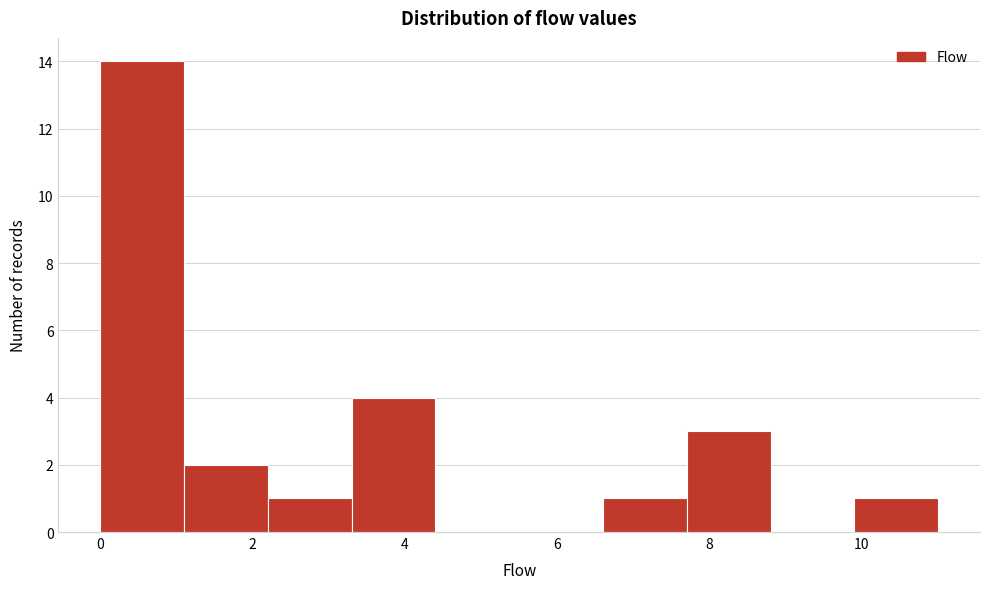

Over which range of the x-axis is the bar tallest?

0.0 to 1.1